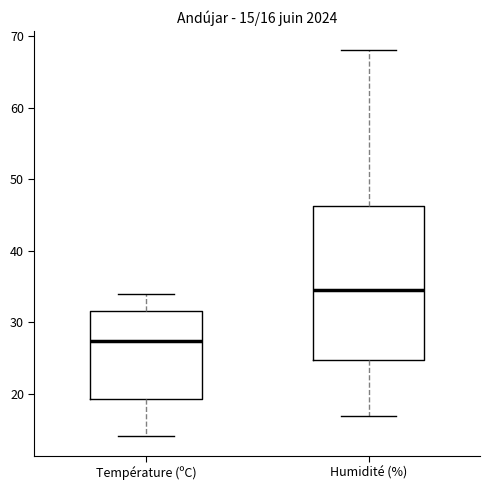

Which box is the tallest, from its lower edge to its upper edge?

Humidité (%)